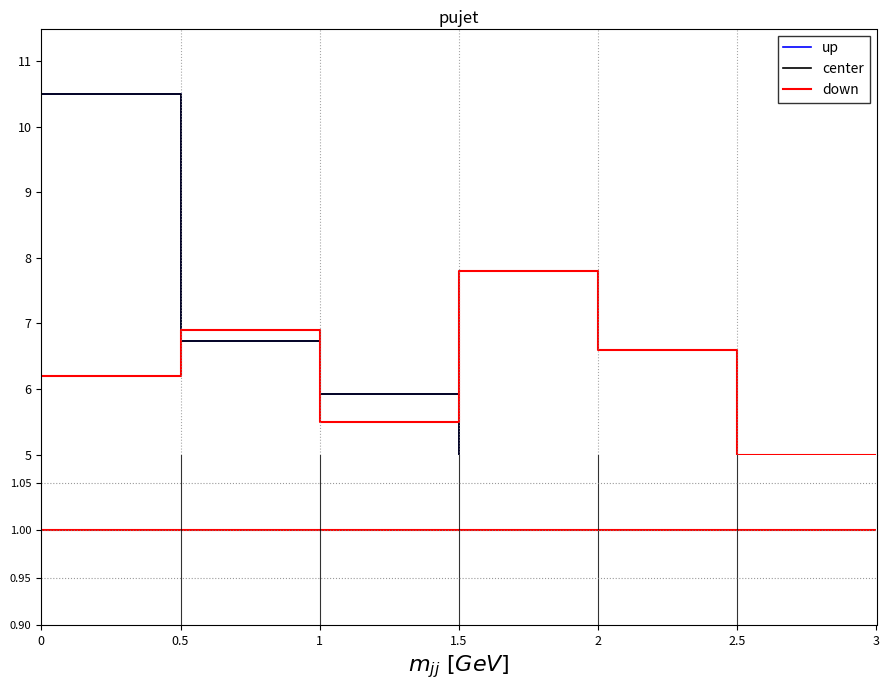

Which series has the largest total across all categories?

up